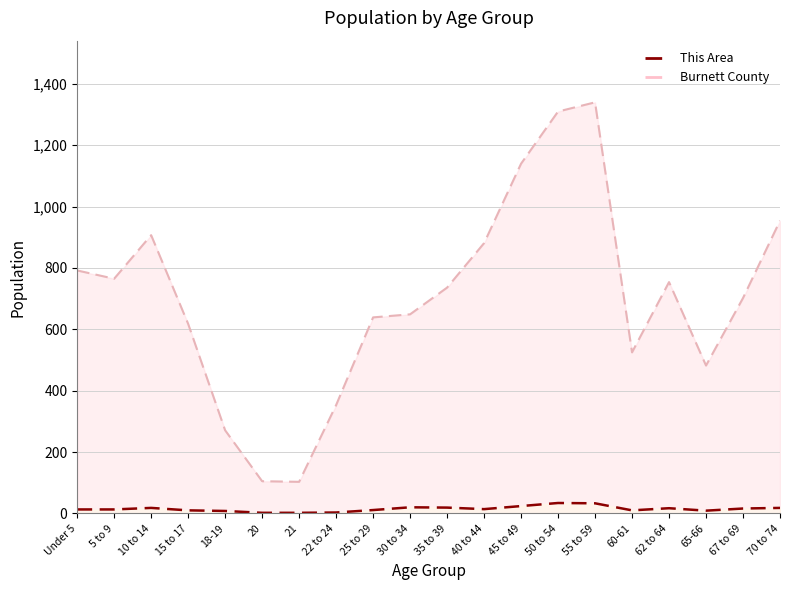

Reading left to right, extract all data points from this chart.

This Area: 13	13	18	10	8	2	2	3	11	20	19	14	24	34	33	10	17	9	16	18
Burnett County: 792	765	907	618	271	105	103	353	639	649	736	881	1140	1310	1340	525	754	482	702	954